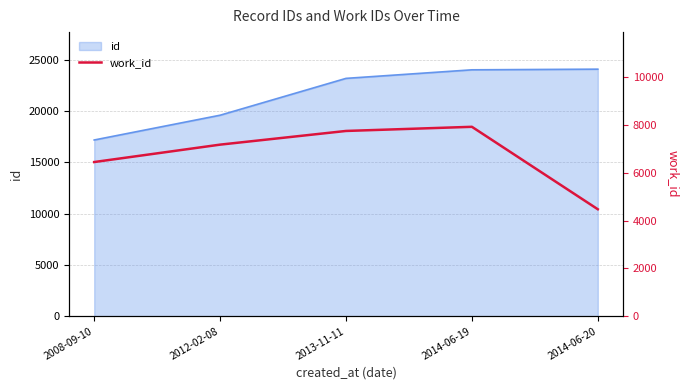

What is the sum of the values at 2008-09-10 and 2013-11-11?

14218